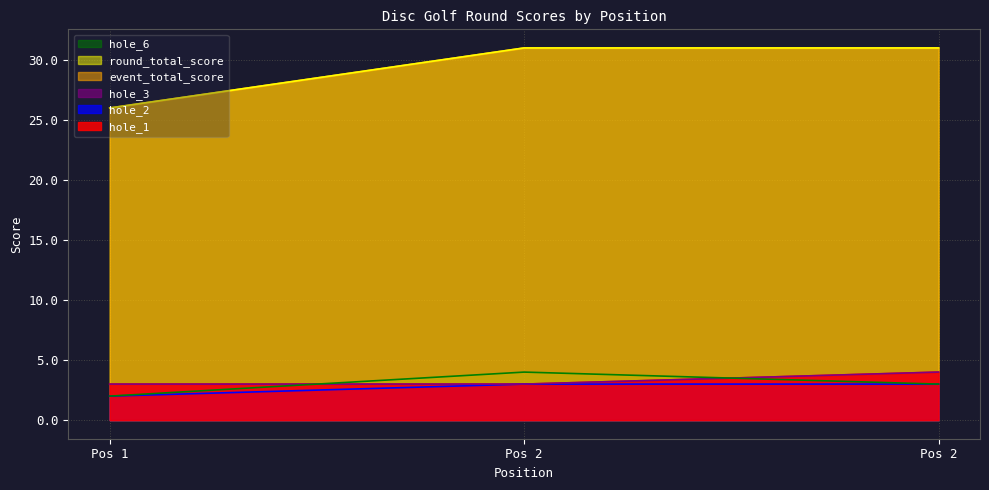

At how many categories does at least one series exceed 27?

2